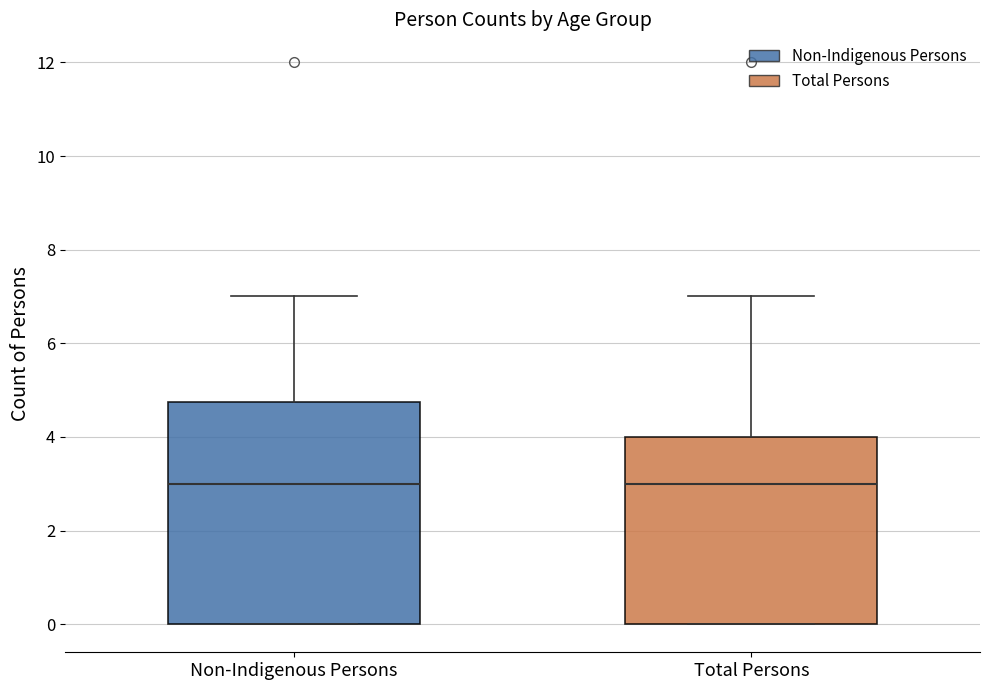

Reading left to right, read every box against the y-axis: the position of its median line, the range the box covers, and the ends of its whiskers. The values are not printed on the chart, so give them approximately, as read against the axis.

Non-Indigenous Persons: median 3.0, box 0.0 to 4.8, whiskers 0.0 to 7.0
Total Persons: median 3.0, box 0.0 to 4.0, whiskers 0.0 to 7.0